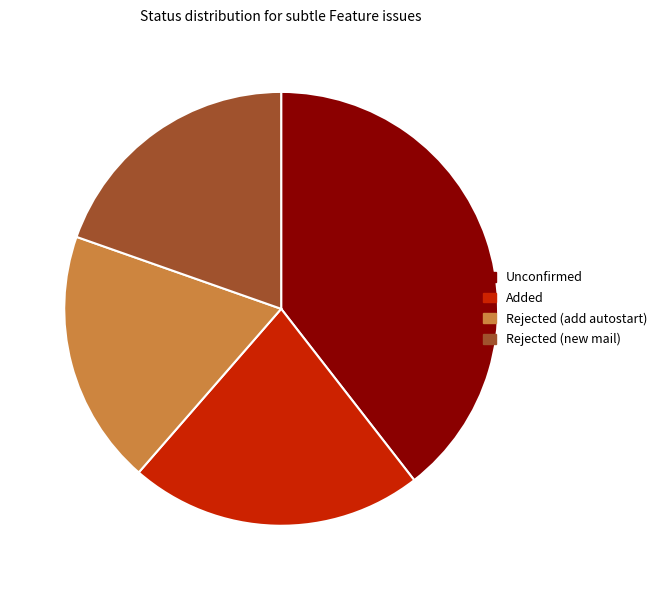

Approximately how many times larger is the value at Added compared to Rejected (new mail)?

1.1